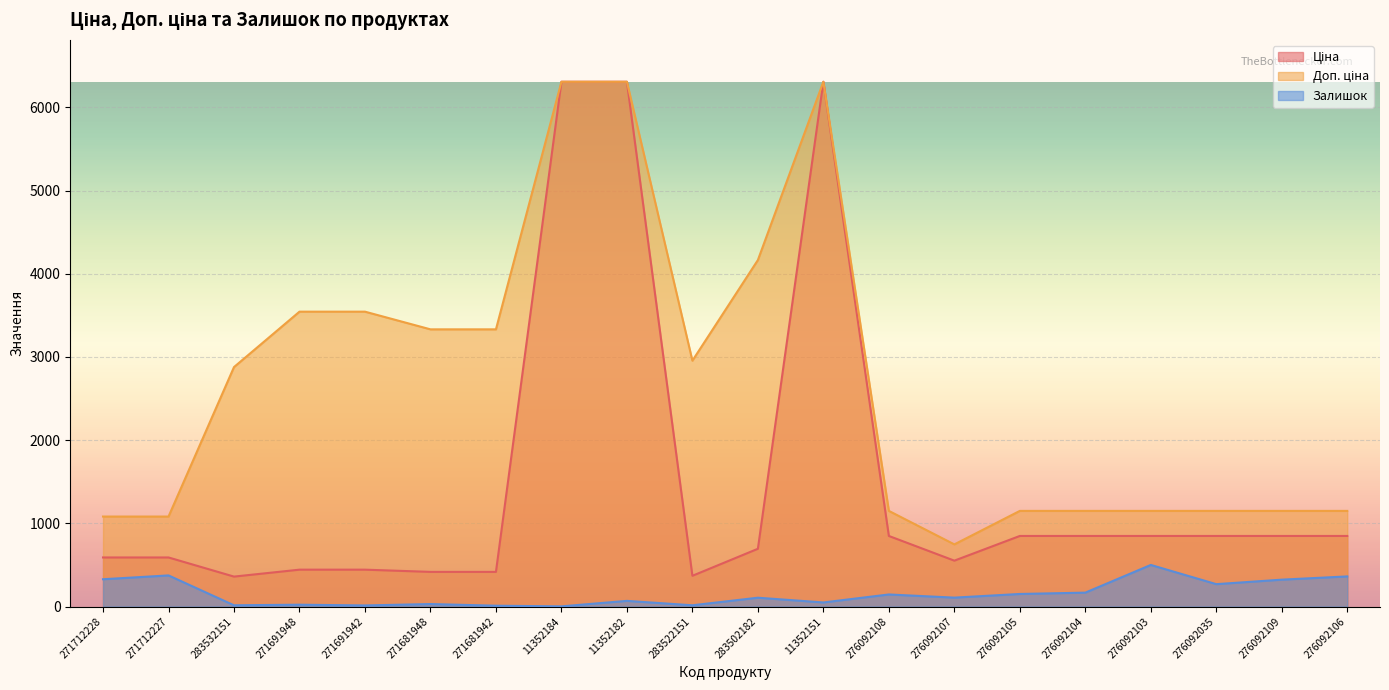

Is it true that Доп. ціна equals 401.9 at 271712227?

False